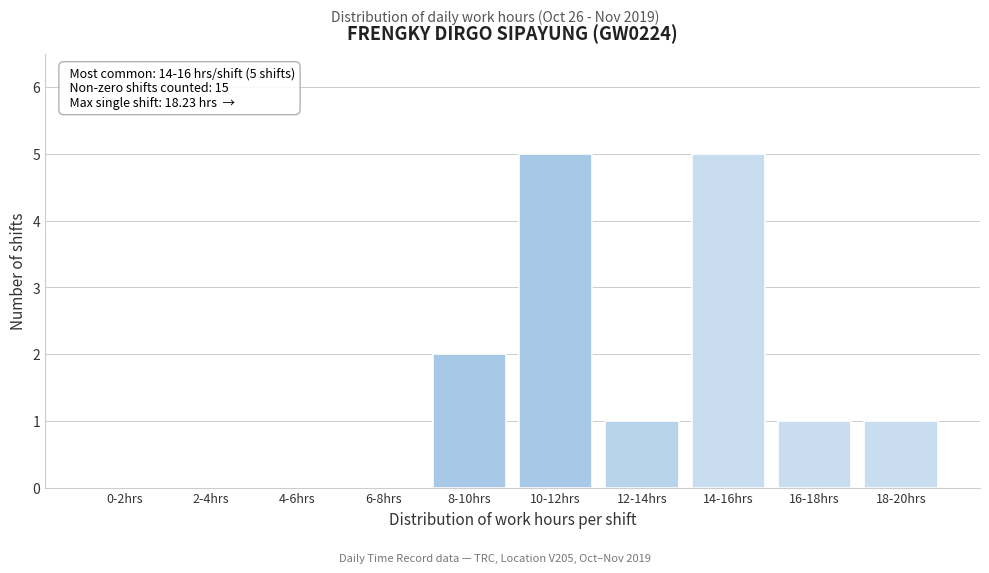

Reading left to right, what are all the values shown in this chart?

0-2hrs=0	2-4hrs=0	4-6hrs=0	6-8hrs=0	8-10hrs=2	10-12hrs=5	12-14hrs=1	14-16hrs=5	16-18hrs=1	18-20hrs=1